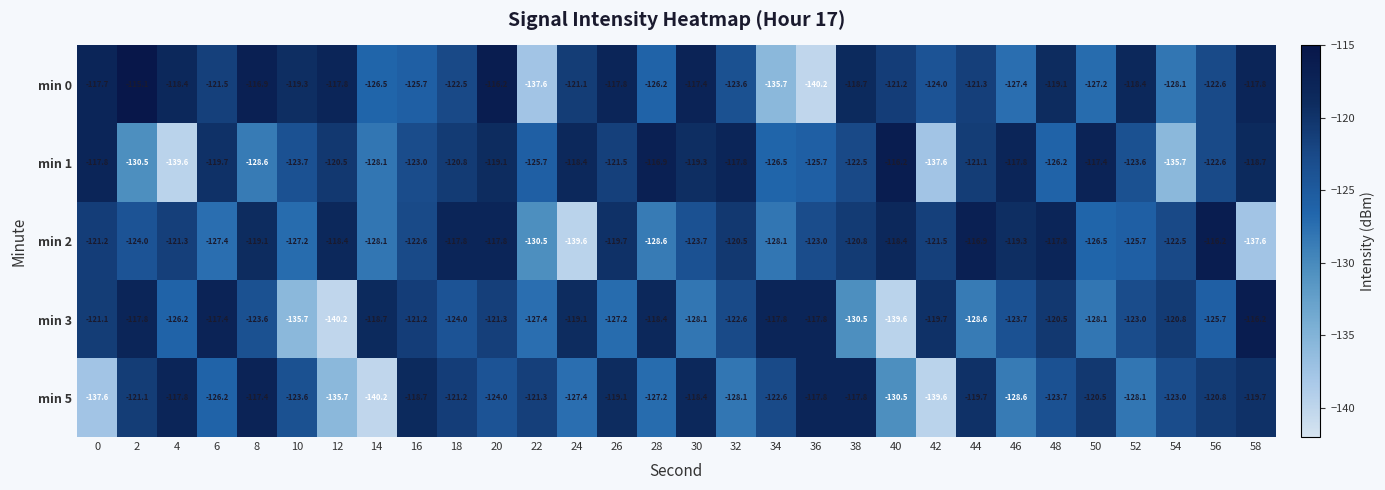

What is the maximum value shown in the chart?

-115.1